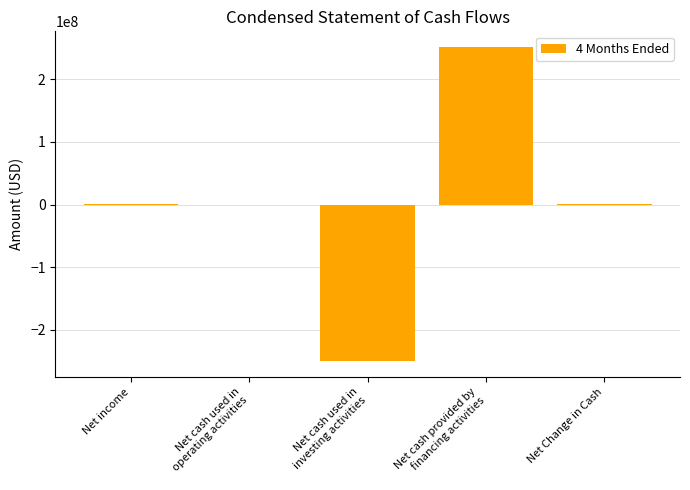

What is the difference between the values at Net cash provided by
financing activities and Net cash used in
investing activities?

501361638